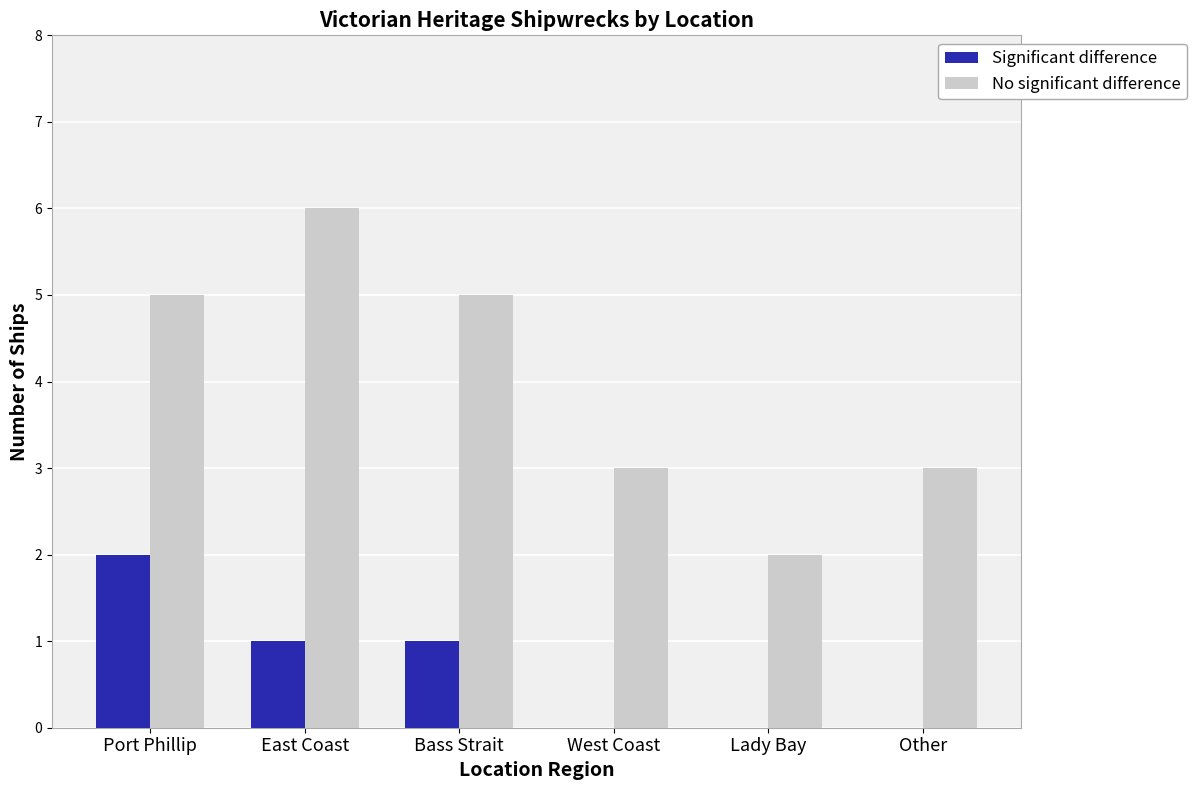

How many series are shown in this chart?

2